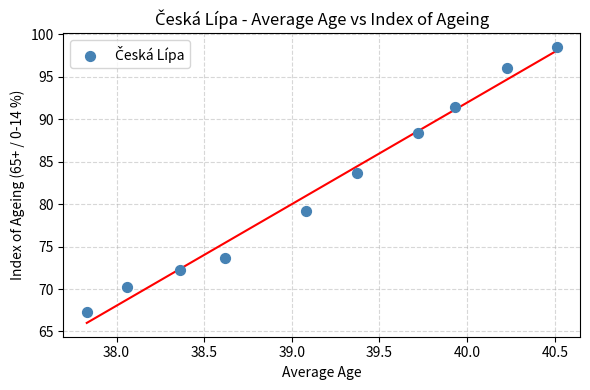

What Y value in the scatter plot is closest to 82?

83.7